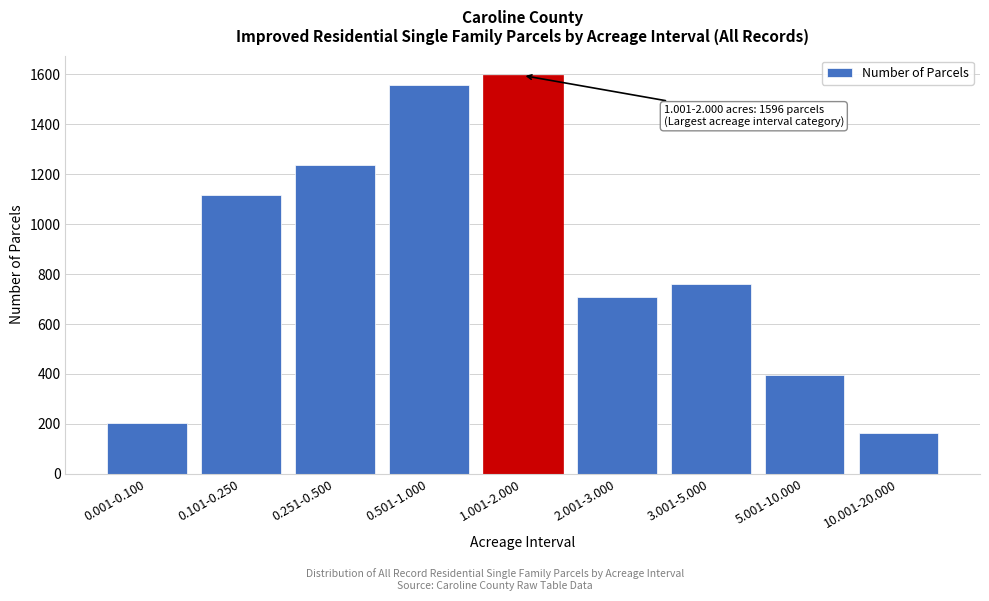

Reading left to right, transcribe all the data shown in this chart.

0.001-0.100=205	0.101-0.250=1118	0.251-0.500=1237	0.501-1.000=1557	1.001-2.000=1596	2.001-3.000=708	3.001-5.000=760	5.001-10.000=395	10.001-20.000=164